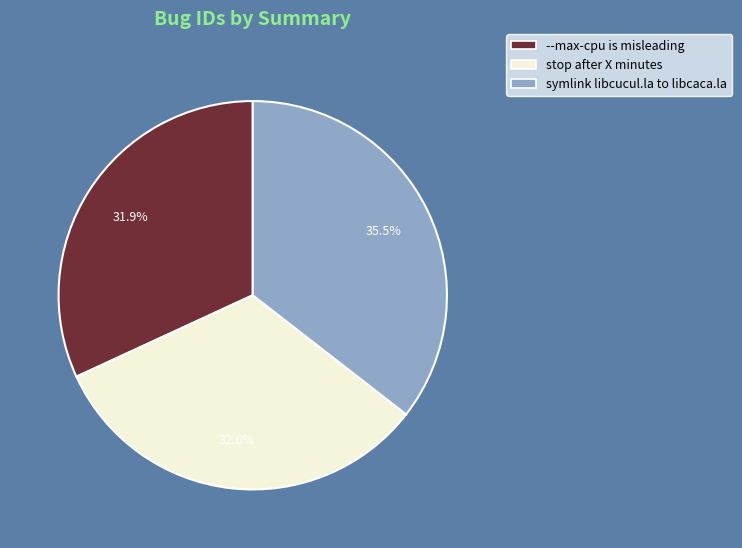

What portion of the pie excludes stop after X minutes?

67.4%